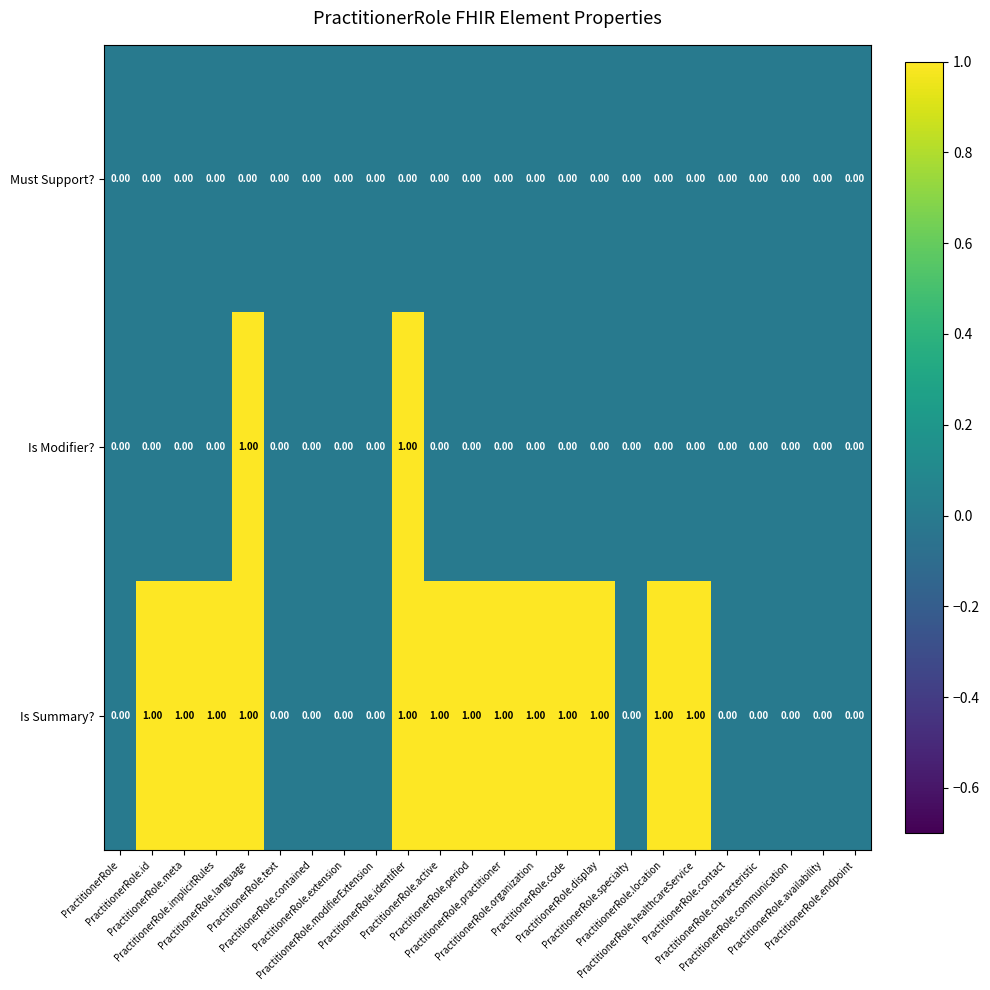

Which series has the largest total across all categories?

Is Summary?